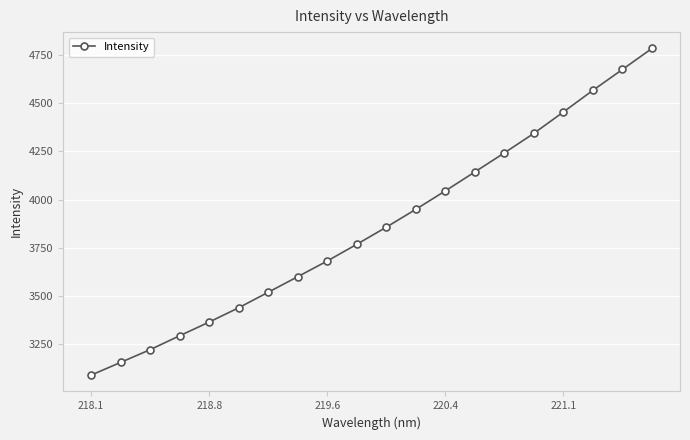

What is the greatest value displayed?

4783.2